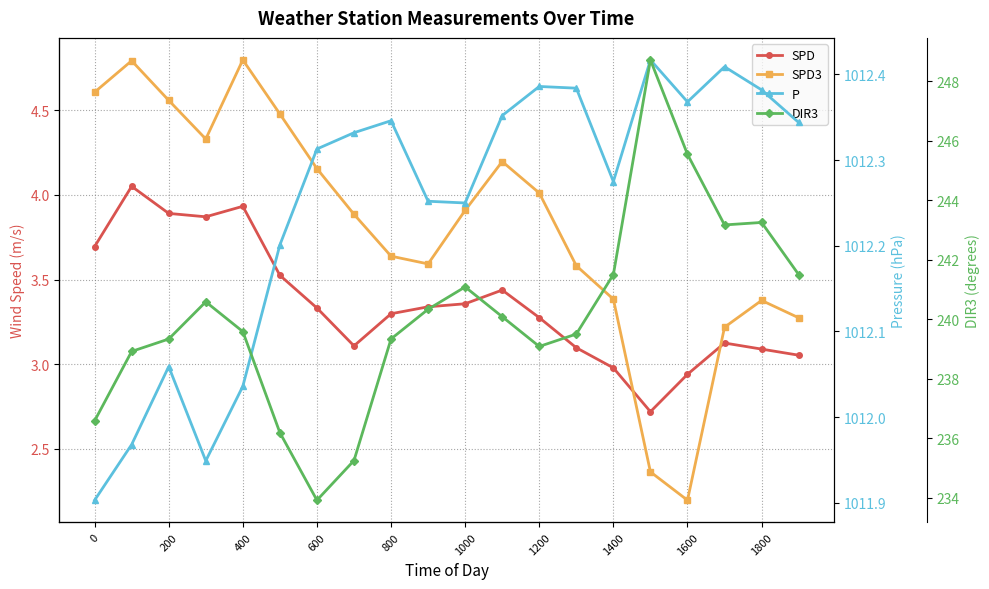

True or false: SPD has a value of 3.1 at 1800.

True